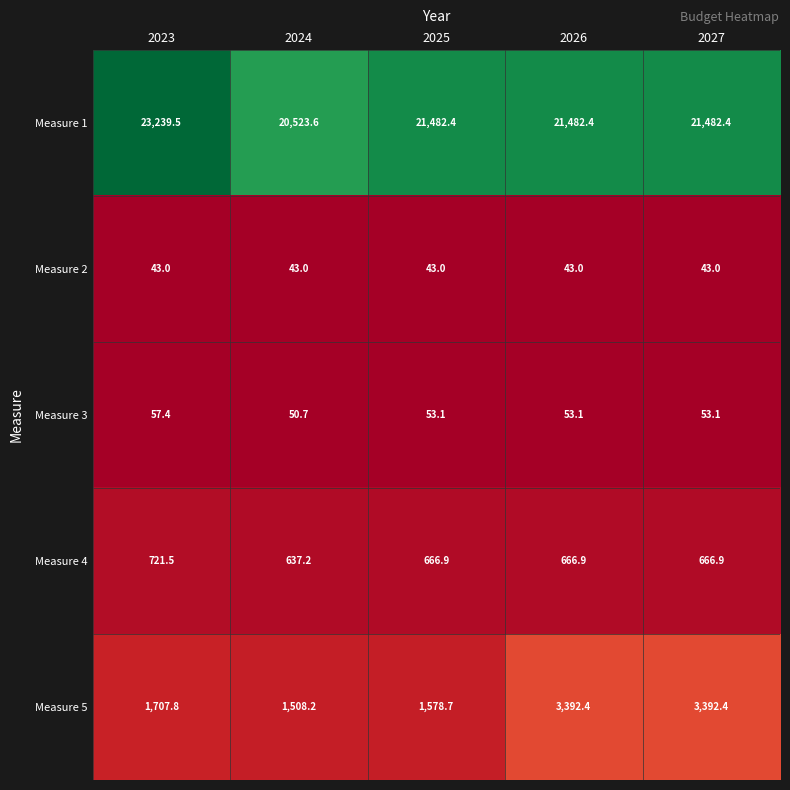

At which label does Measure 3 first exceed 53?

2023